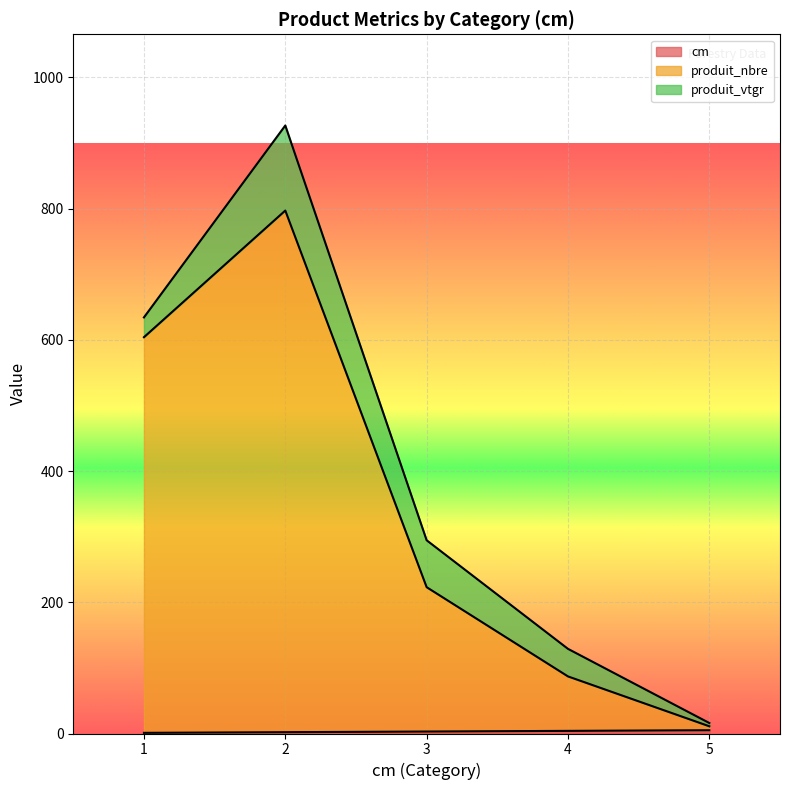

What is the total value across all series at 1?

634.2